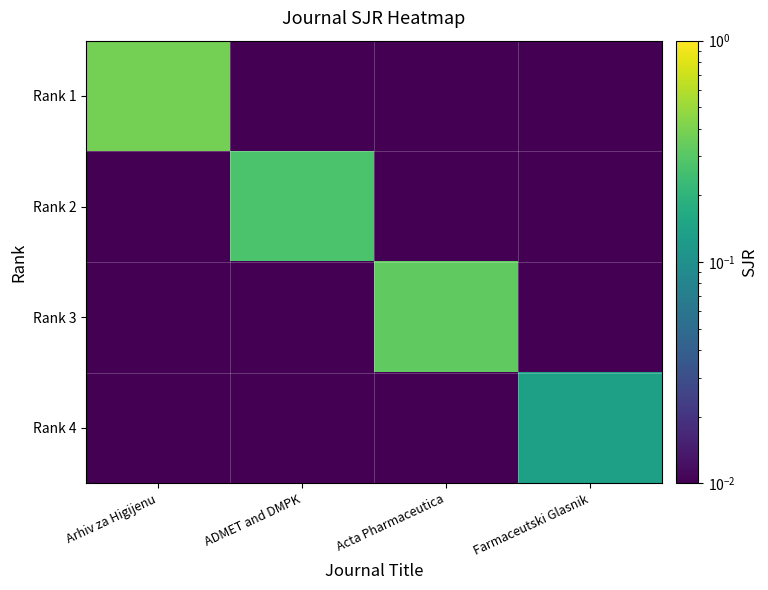

Reading right to left, list all the values displayed in this chart.

Rank 1: Farmaceutski Glasnik=0.0	Acta Pharmaceutica=0.0	ADMET and DMPK=0.0	Arhiv za Higijenu=0.4
Rank 2: Farmaceutski Glasnik=0.0	Acta Pharmaceutica=0.0	ADMET and DMPK=0.3	Arhiv za Higijenu=0.0
Rank 3: Farmaceutski Glasnik=0.0	Acta Pharmaceutica=0.3	ADMET and DMPK=0.0	Arhiv za Higijenu=0.0
Rank 4: Farmaceutski Glasnik=0.1	Acta Pharmaceutica=0.0	ADMET and DMPK=0.0	Arhiv za Higijenu=0.0